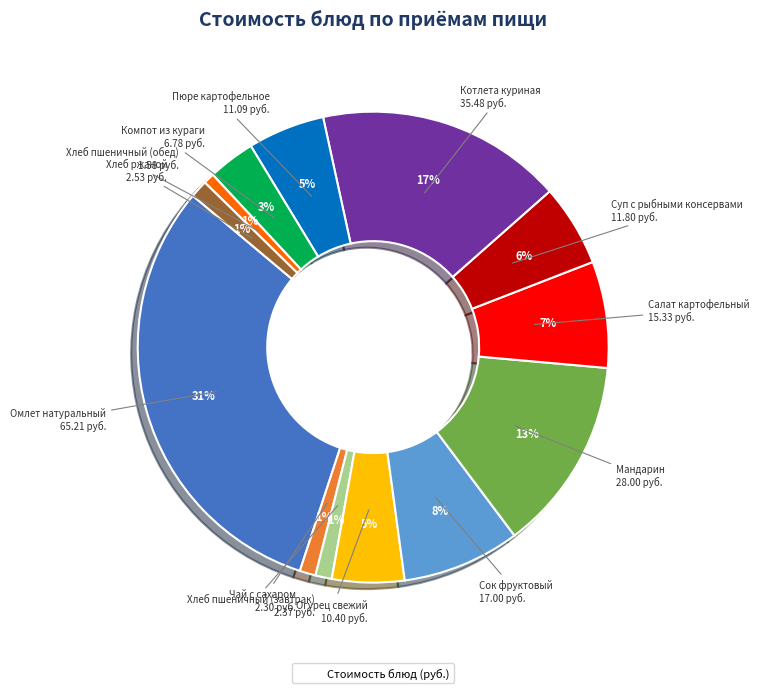

To the nearest percent, what is the average slice percentage?

8%